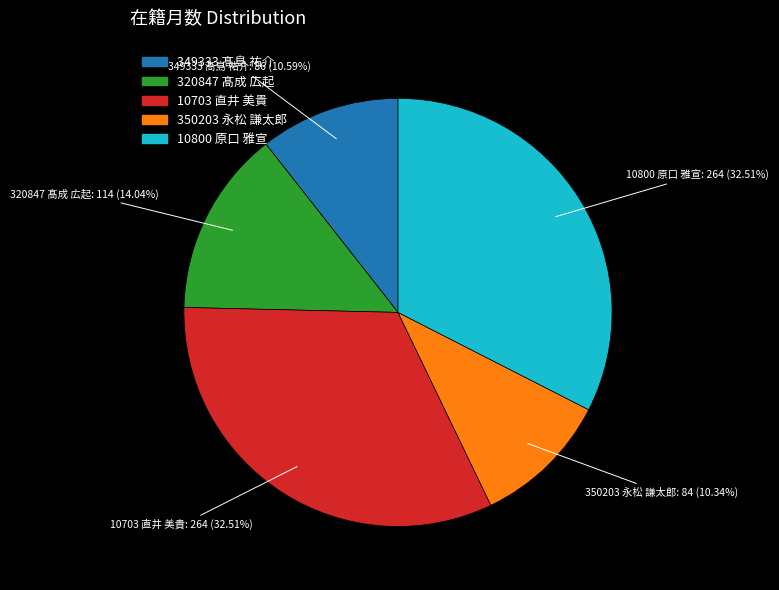

How much of the chart is everything except 320847 髙成 広起?

86.0%